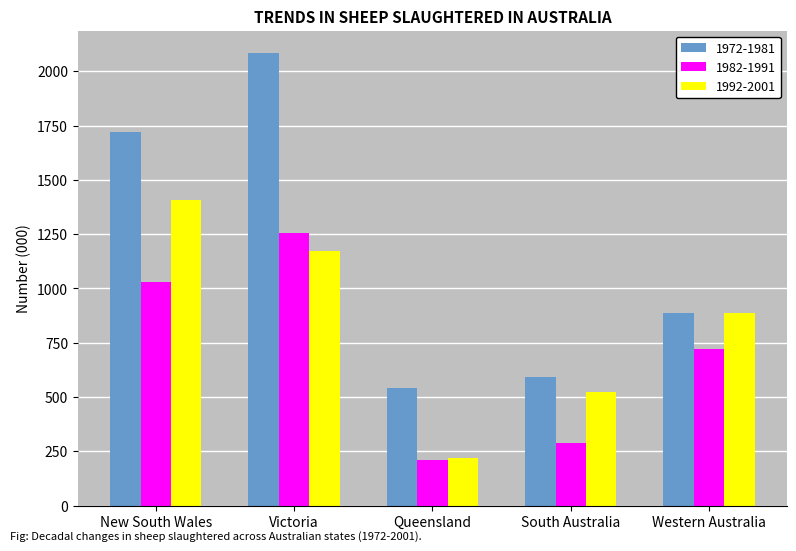

List the labels in order of 1972-1981 value, largest first.

Victoria, New South Wales, Western Australia, South Australia, Queensland